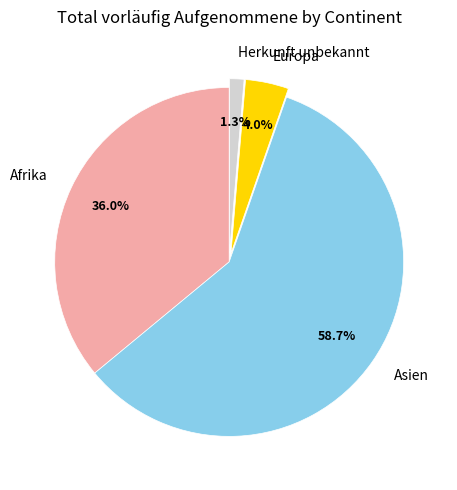

To the nearest percent, what percentage of the pie is Asien?

59%